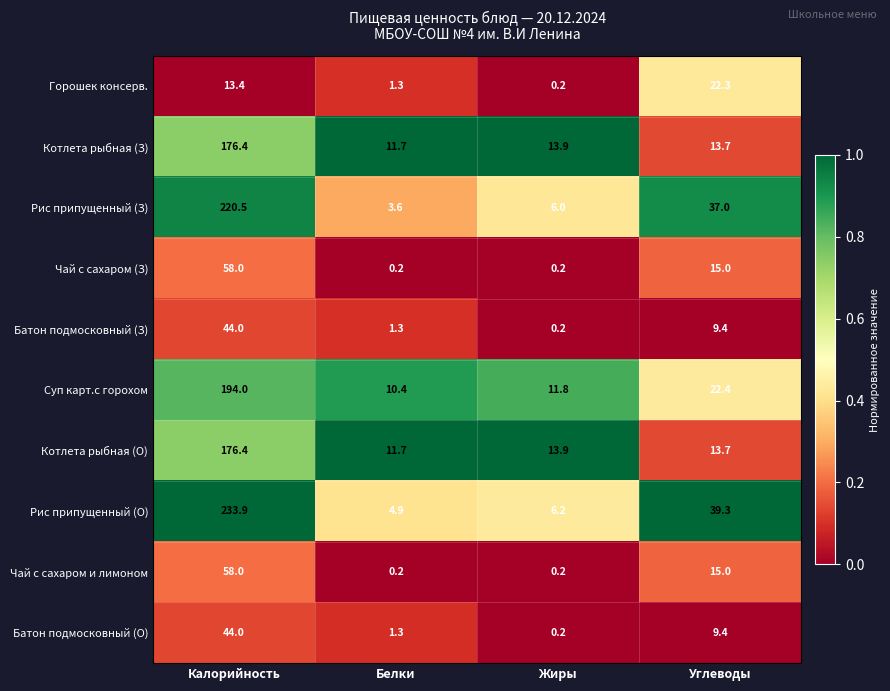

Is it true that Рис припущенный (З) equals 389.6 at Калорийность?

False